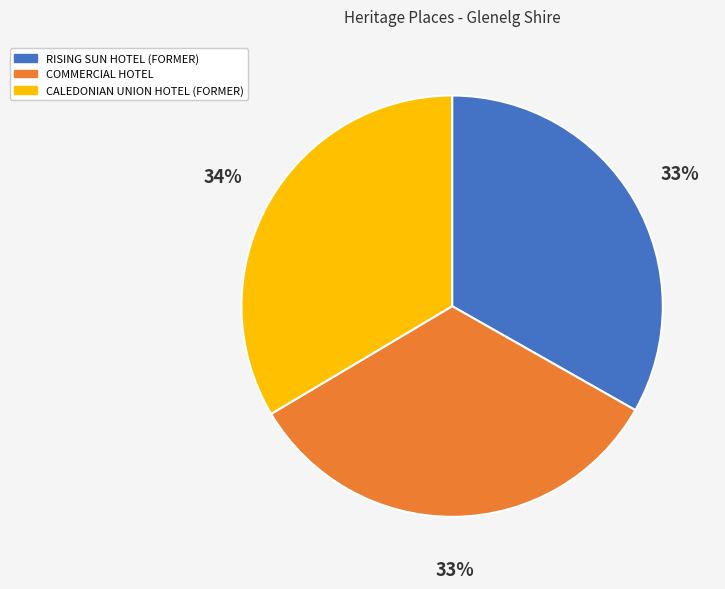

Count the number of slices in the pie.

3